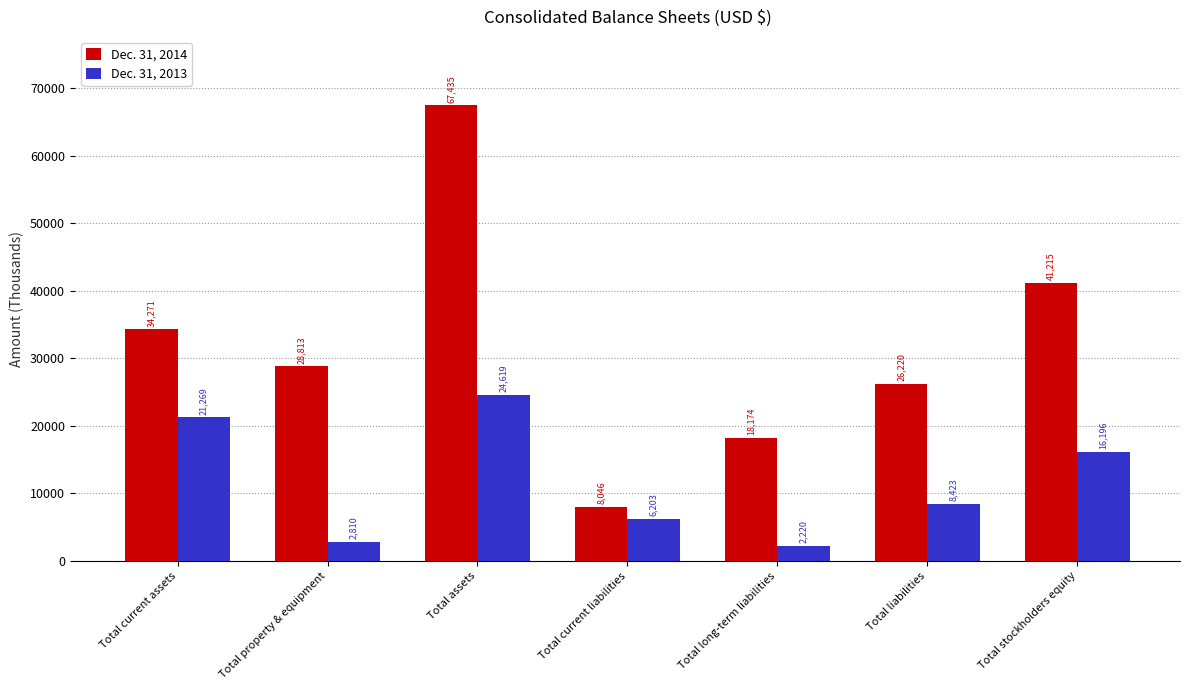

The Dec. 31, 2014 series shows 28813 at Total property & equipment. True or false?

True